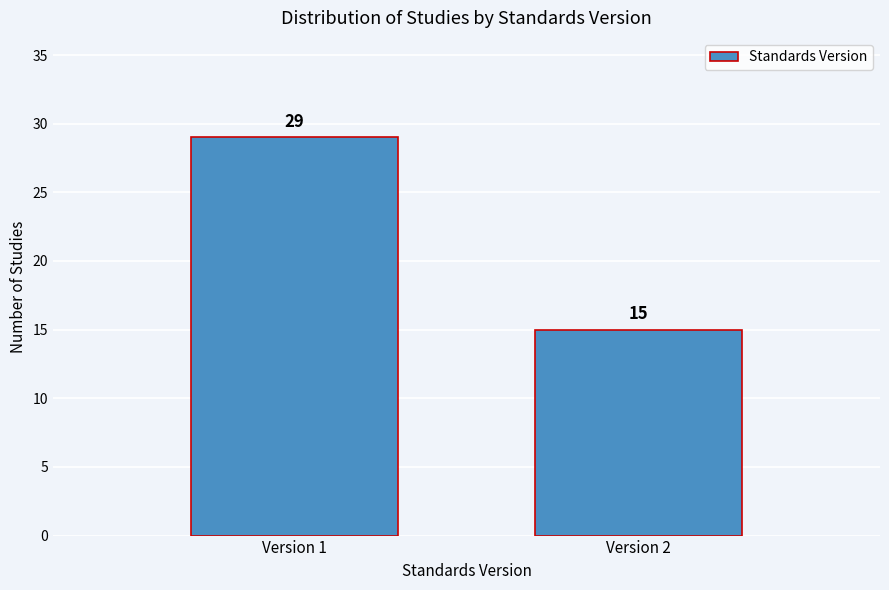

Reading right to left, extract all data points from this chart.

15	29